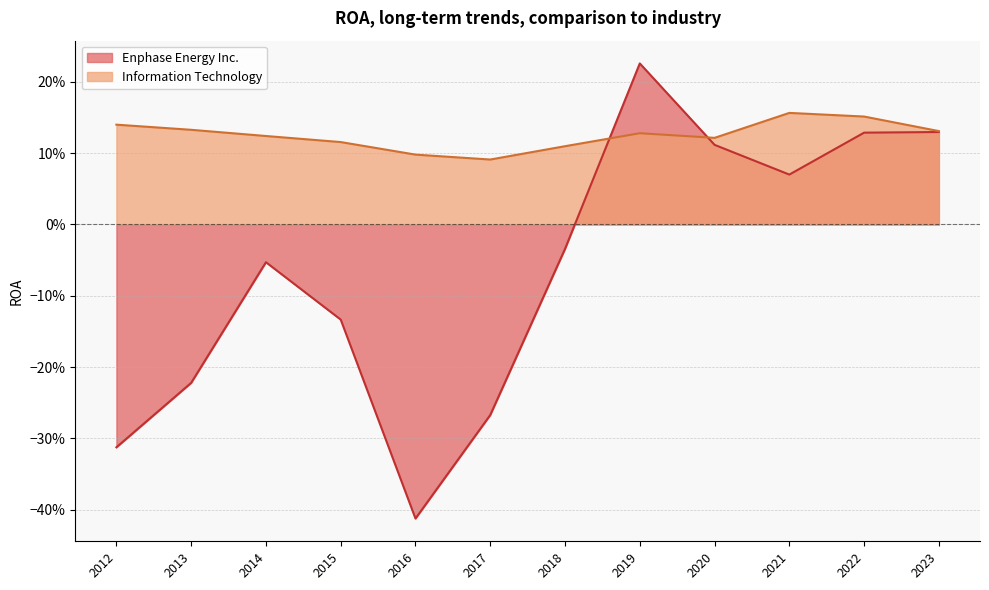

How many lines are shown in the chart?

2